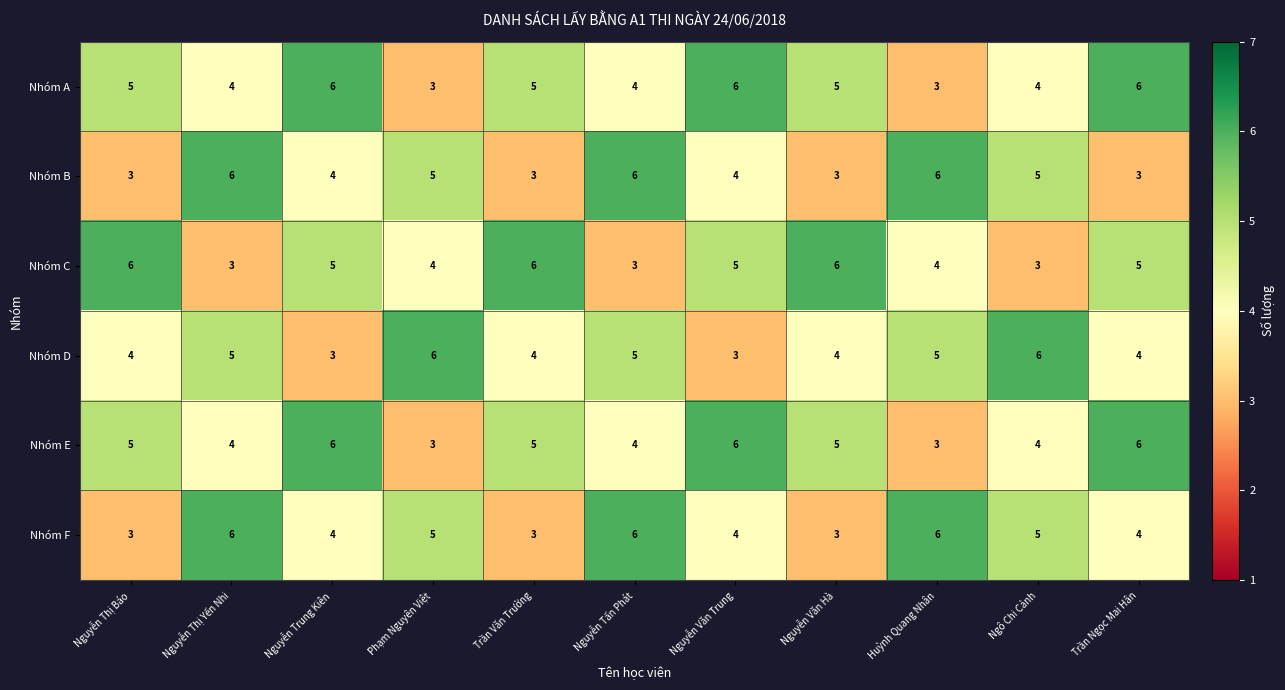

What is the greatest value displayed?

6